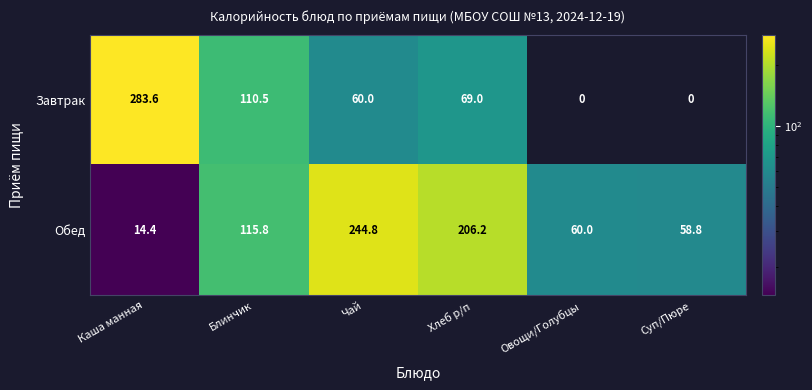

The Завтрак series shows 283.6 at Каша манная. True or false?

True